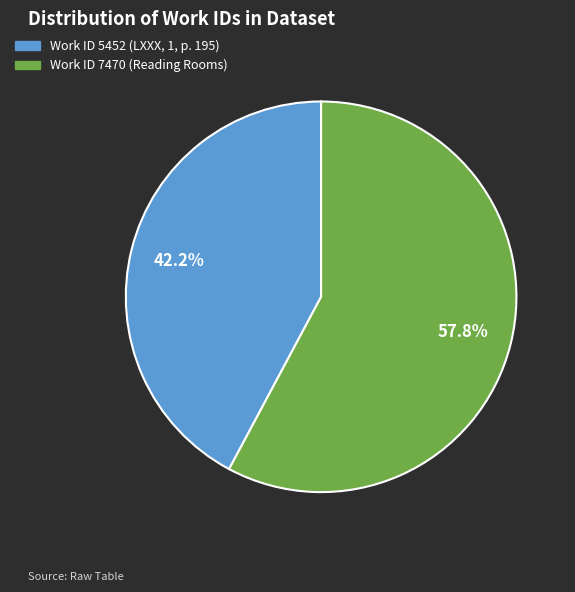

Which category has the smallest portion of the pie?

Work ID 5452 (LXXX, 1, p. 195)